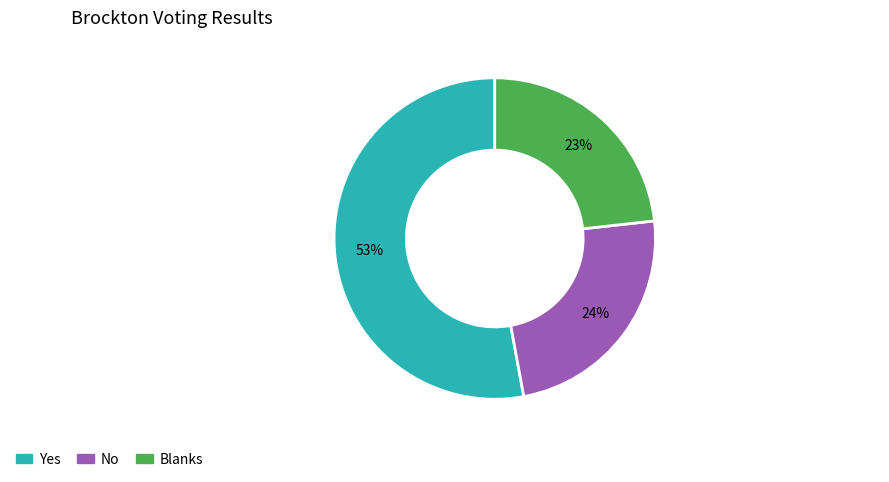

Which slice represents more than half of the pie?

Yes